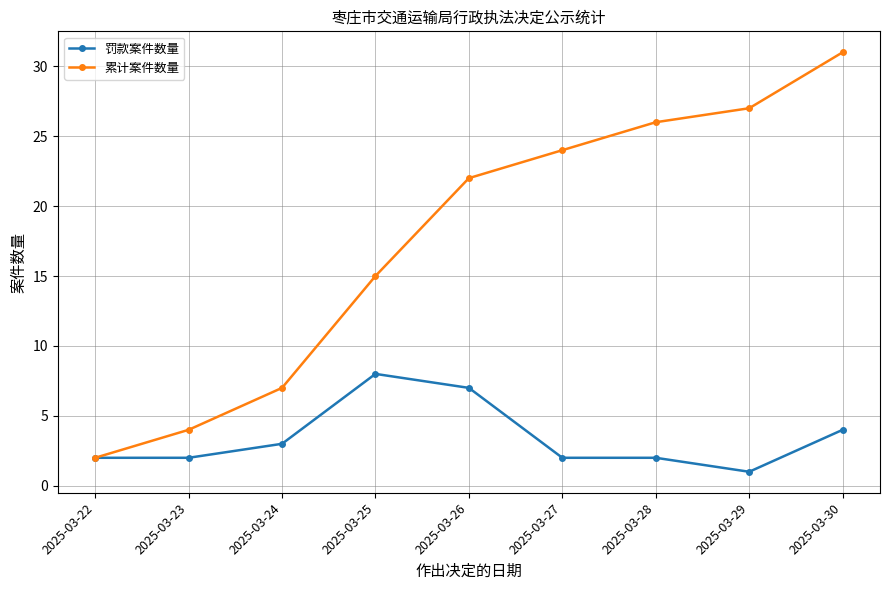

At which label is 累计案件数量 closest to 16?

2025-03-25